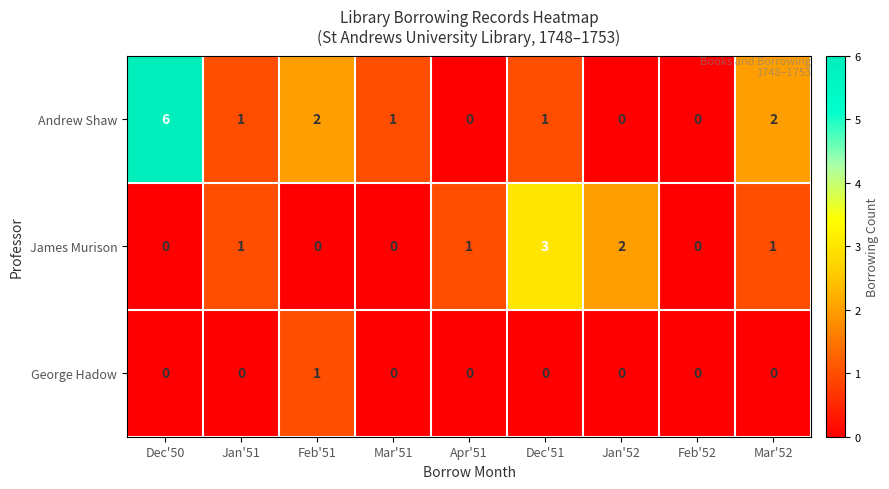

Count the number of data series in this chart.

3